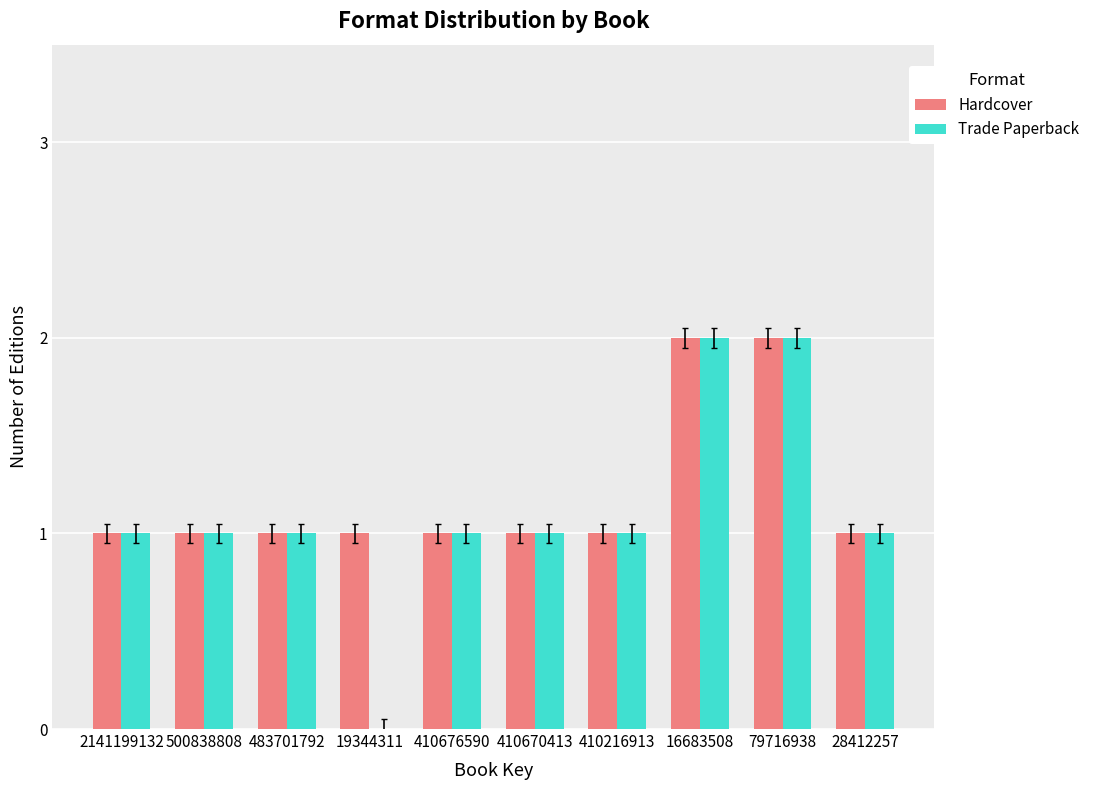

Is it true that Hardcover equals 2 at 410676590?

False